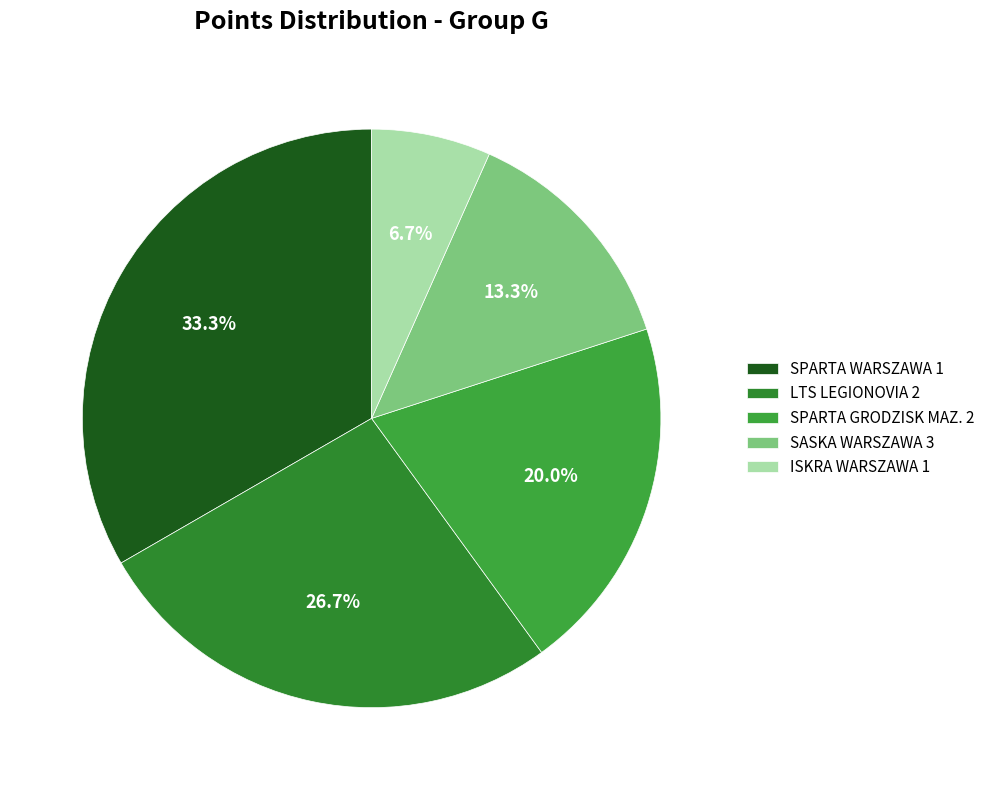

Does any single category account for the majority?

No